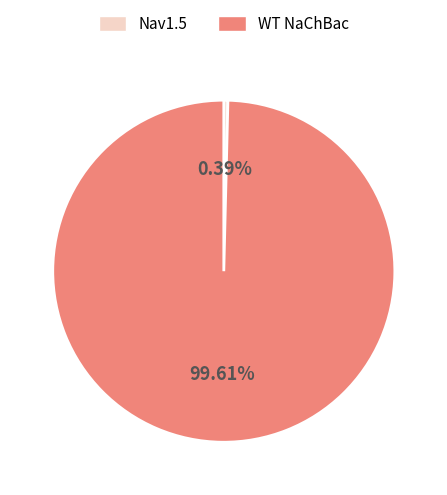

To the nearest percent, what portion does WT NaChBac represent?

100%